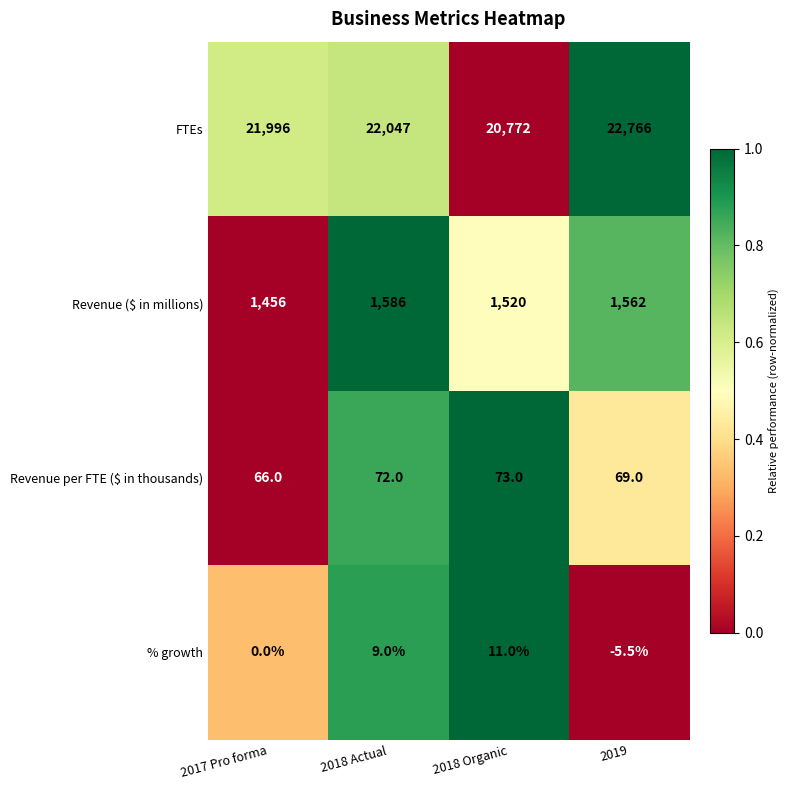

Count the number of categories in the chart.

4